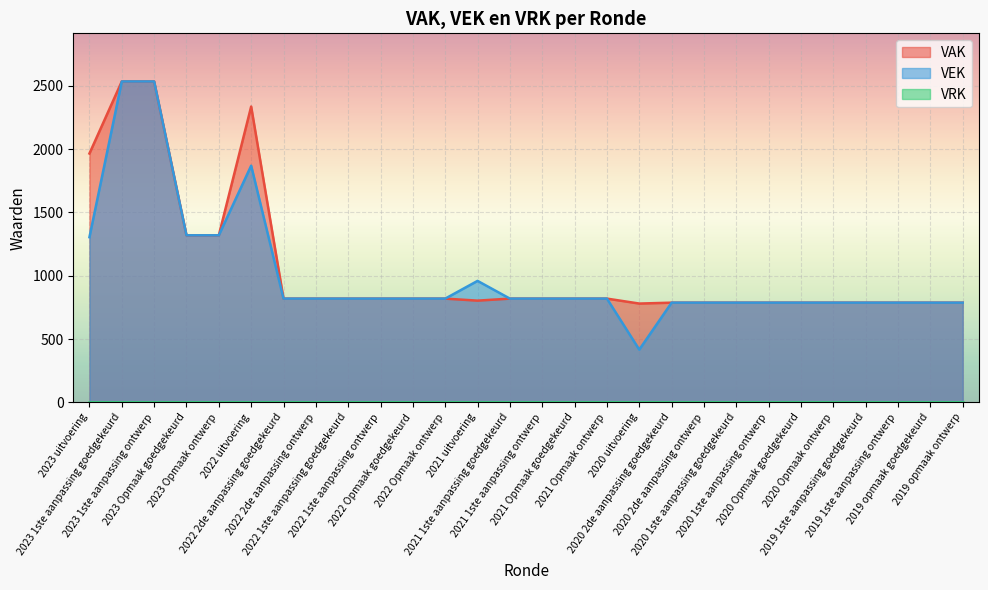

Which series has the largest range (max minus min)?

VEK